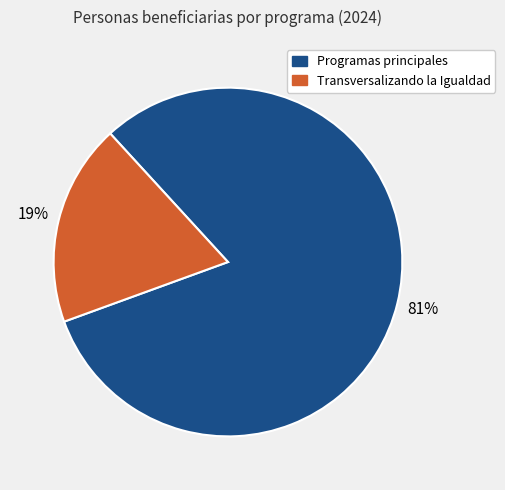

To the nearest percent, what is the difference between the largest and smallest slice percentages?

62%